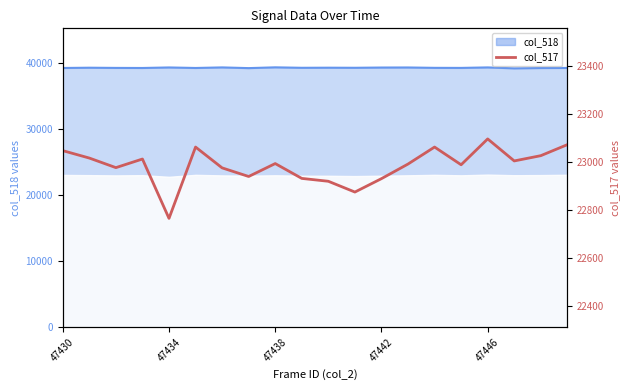

How many values are below 22994?

10